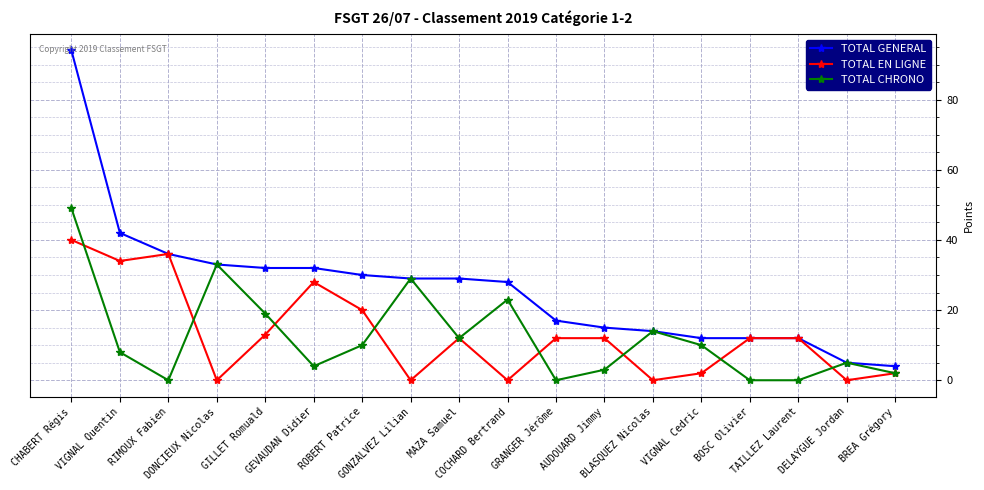

Does the chart display data point markers on the line(s)?

Yes